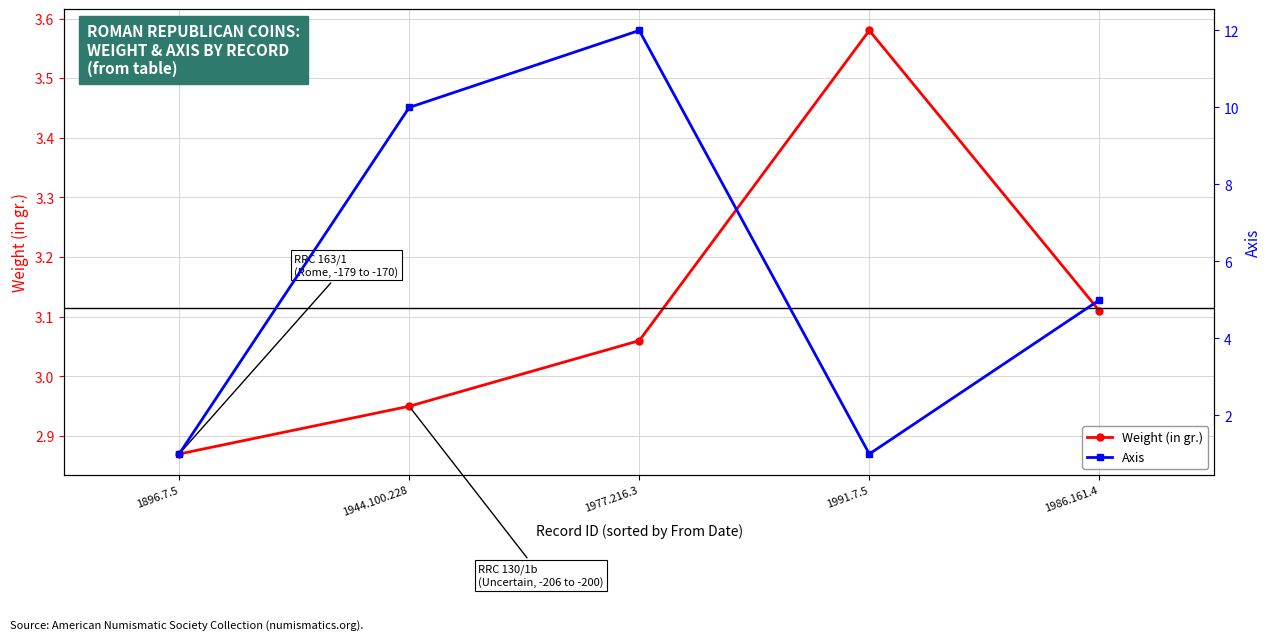

True or false: Axis has a value of 2.6 at 1944.100.228.

False